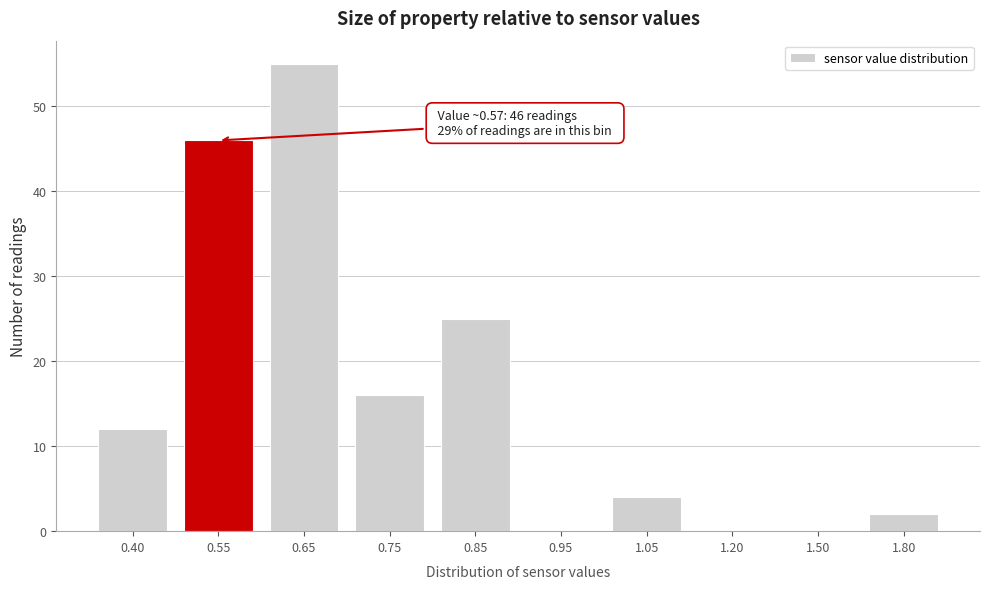

Reading left to right, transcribe all the data shown in this chart.

0.40=12	0.55=46	0.65=55	0.75=16	0.85=25	0.95=0	1.05=4	1.20=0	1.50=0	1.80=2